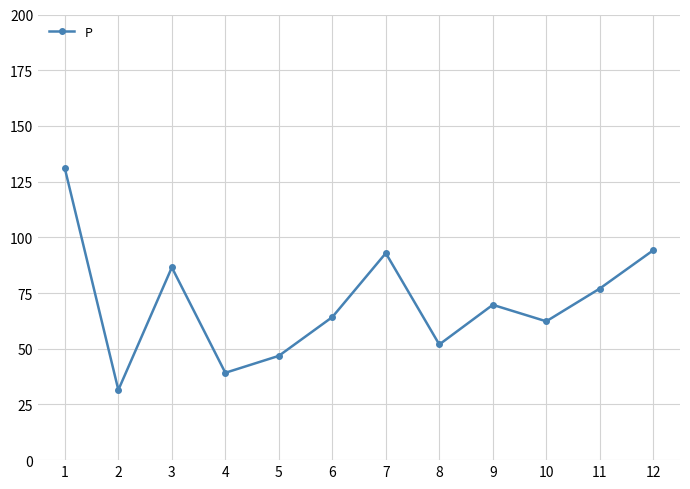

How many interior local peaks (higher than both neighbors) does the data have?

3